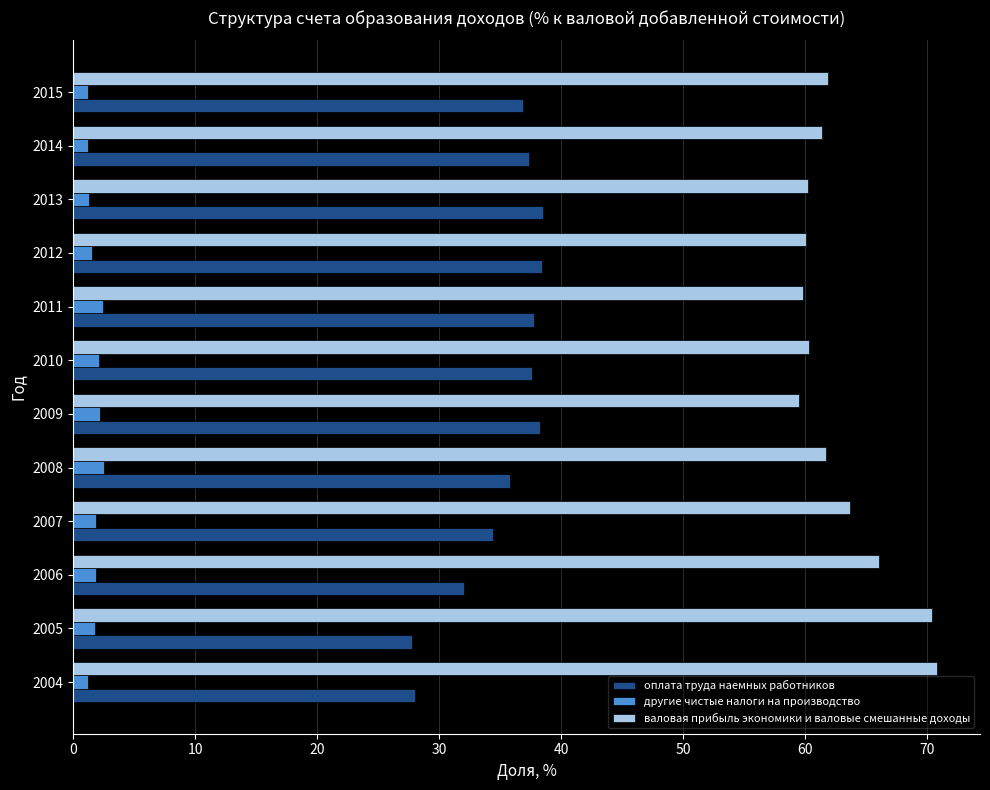

What is the minimum value for валовая прибыль экономики и валовые смешанные доходы?

59.5